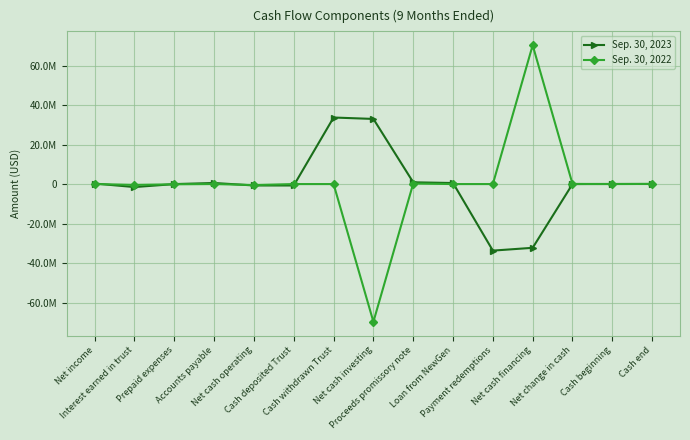

At which label is Sep. 30, 2022 closest to 290921?

Proceeds promissory note